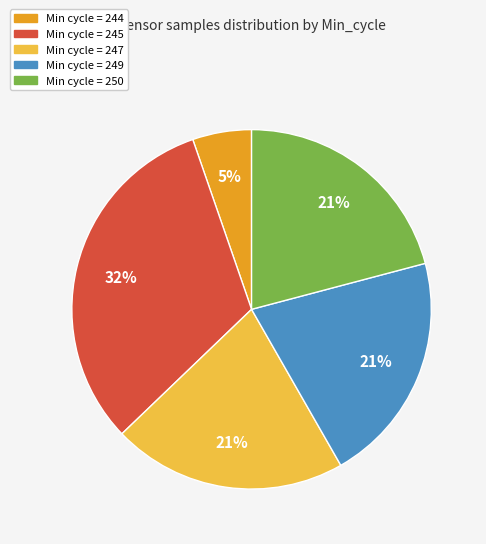

To the nearest percent, what is the difference between the largest and smallest slice percentages?

27%